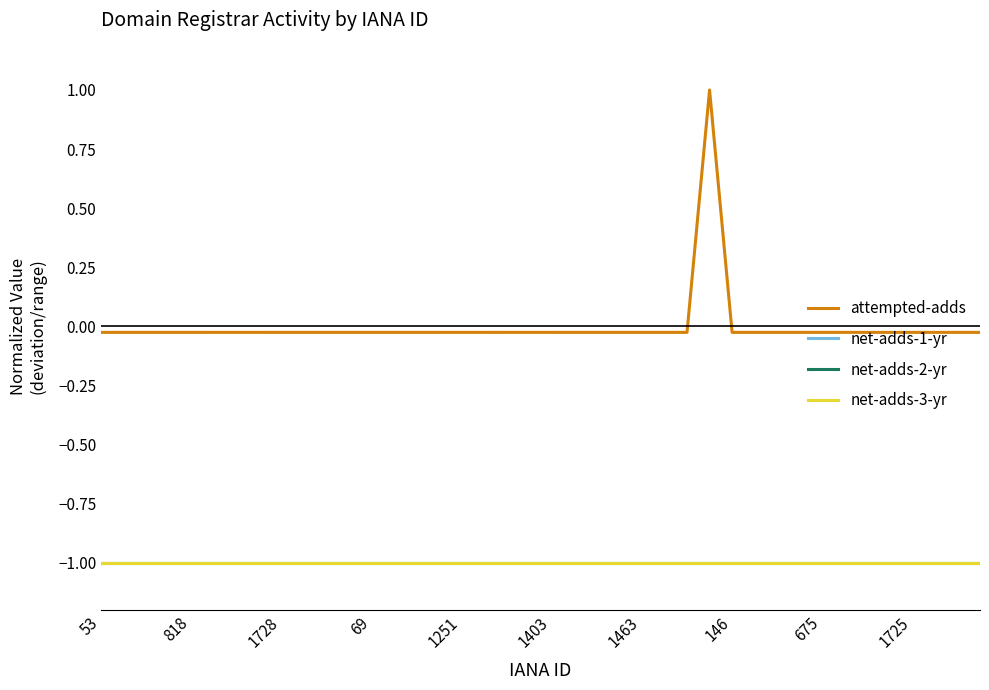

Is this an area chart (filled region under the line)?

No